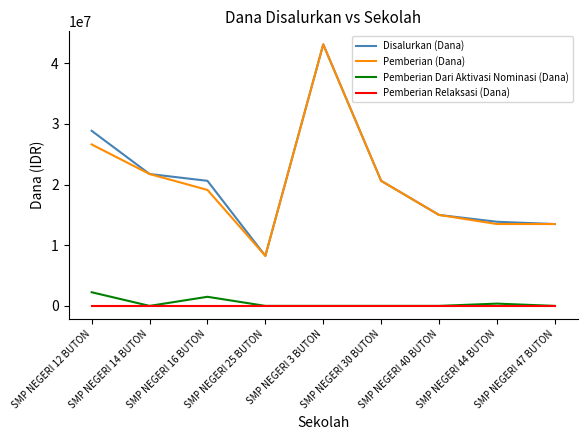

At which category is the sum across all series the highest?

SMP NEGERI 3 BUTON